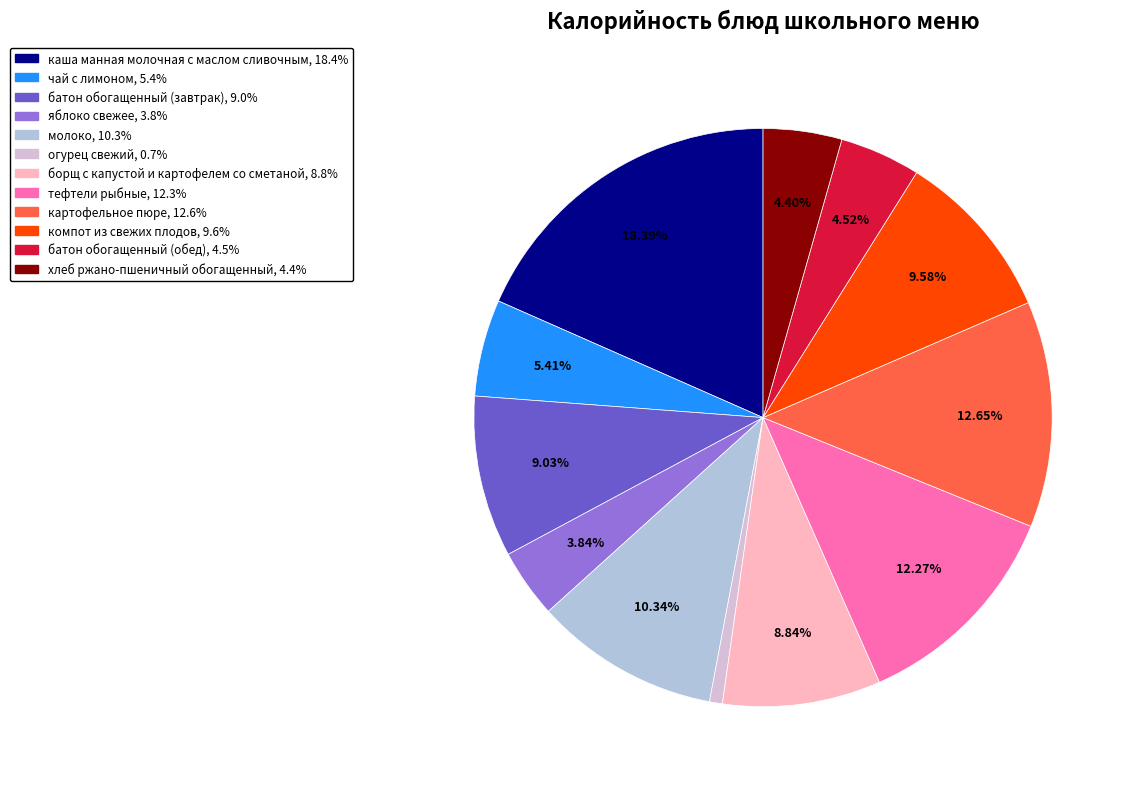

Is there any slice that represents more than half of the pie?

No